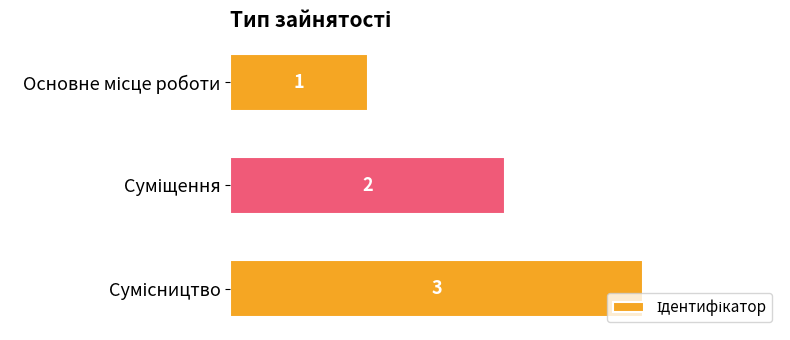

What is the value of the 1st bar from the top?

1